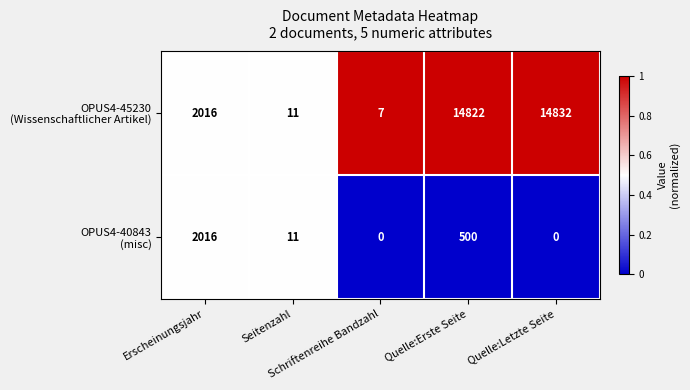

At how many categories does at least one series exceed 894?

3